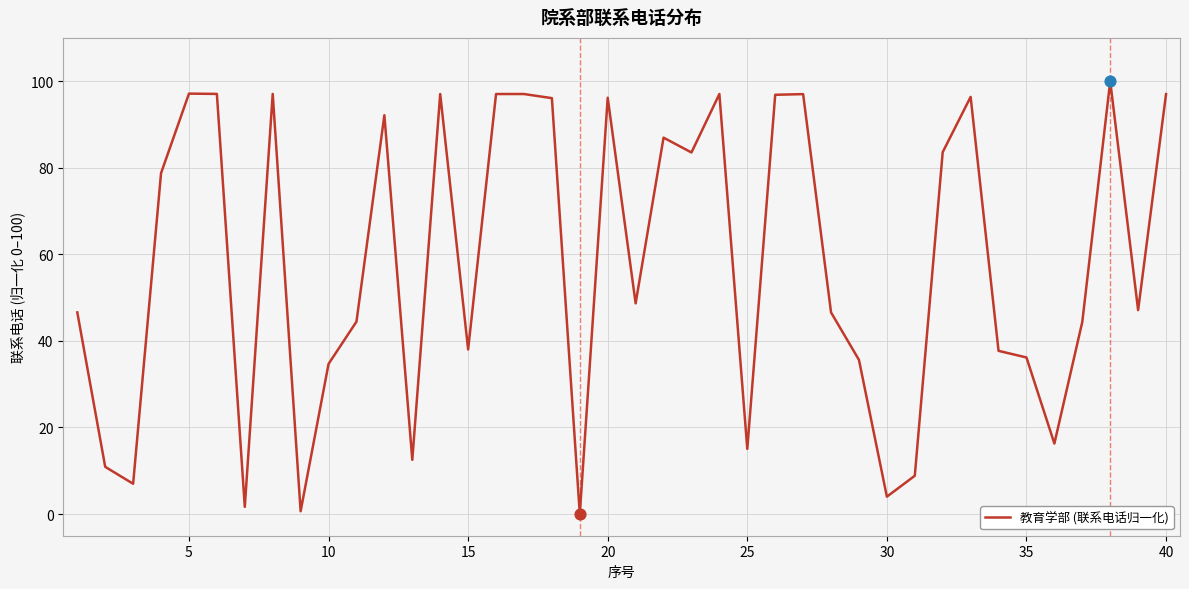

What is the maximum value shown in the chart?

100.0